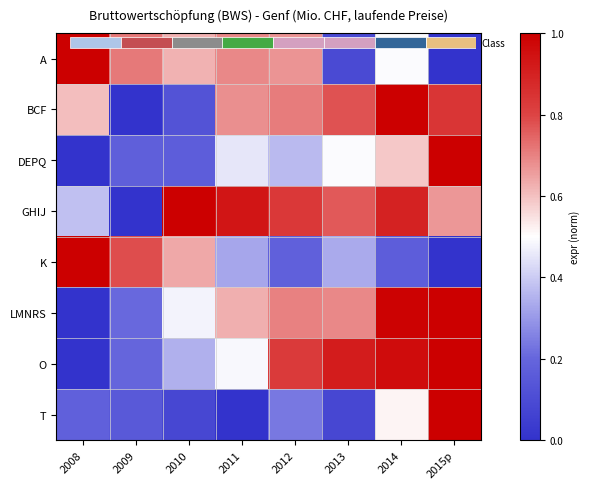

What is the average value of the K series?

0.4